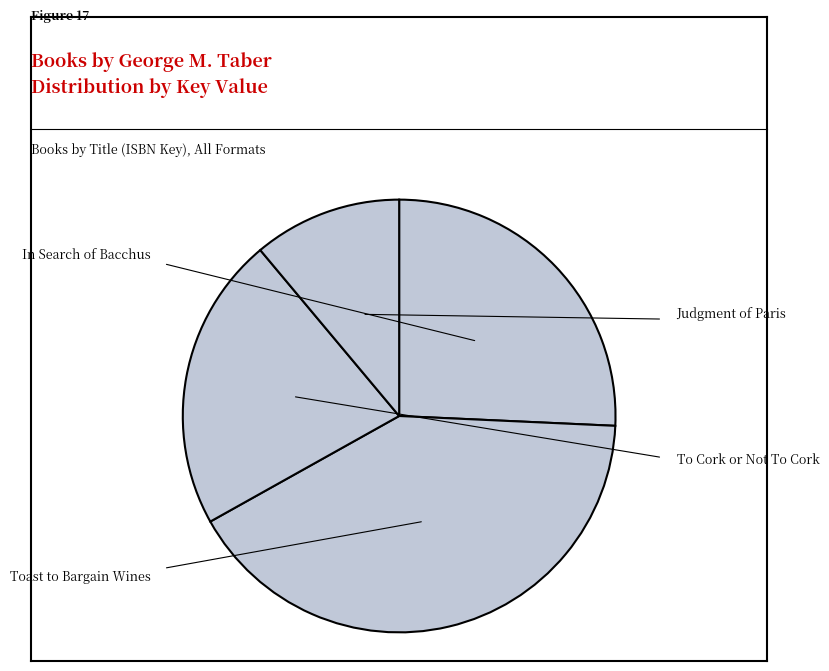

What percentage is the In Search of Bacchus slice, to the nearest percent?

26%